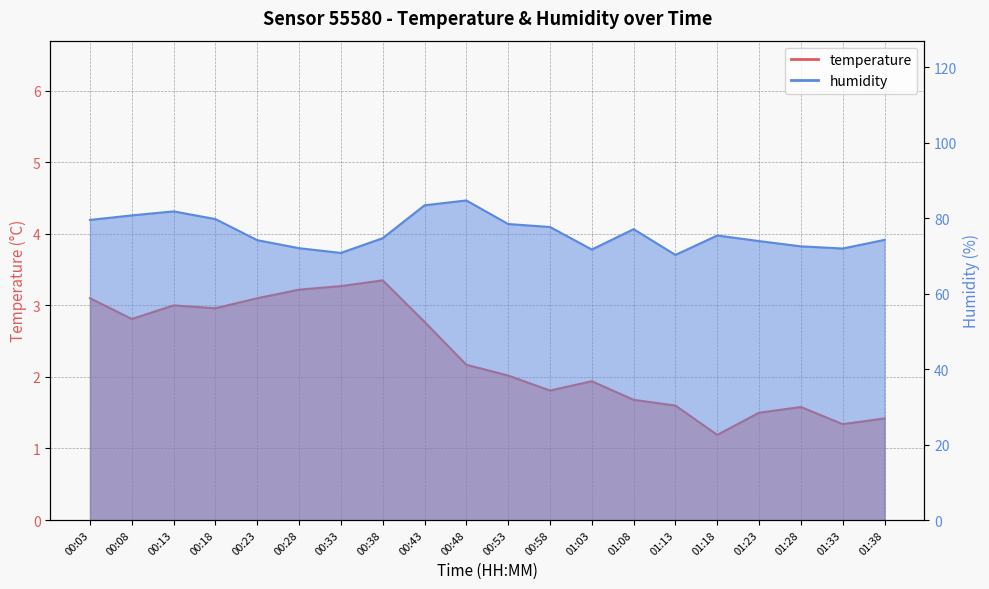

What value does the humidity series have at 00:33?

70.8